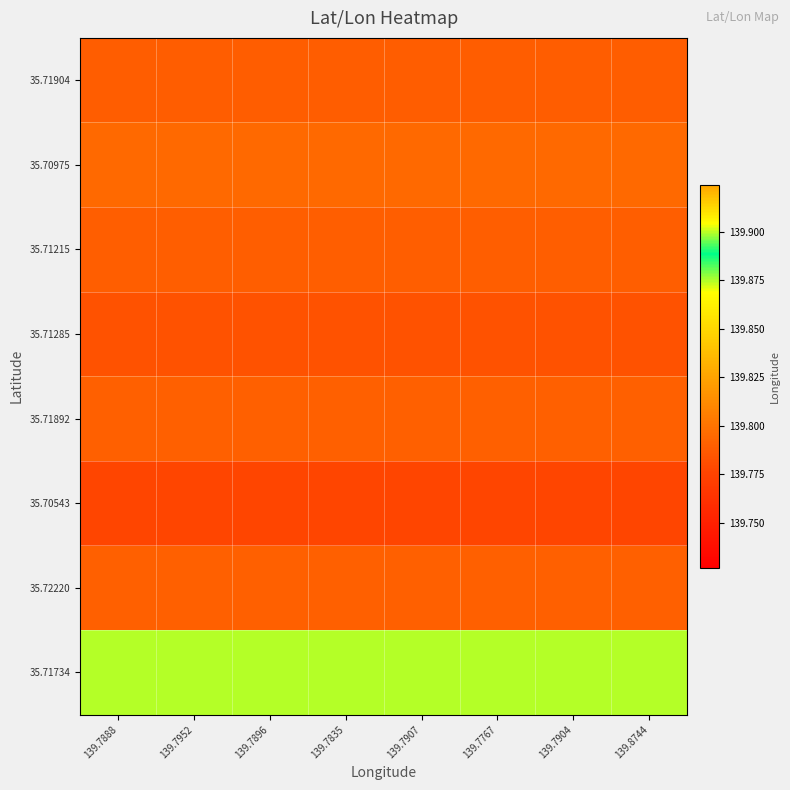

Which series has the largest total across all categories?

35.71734